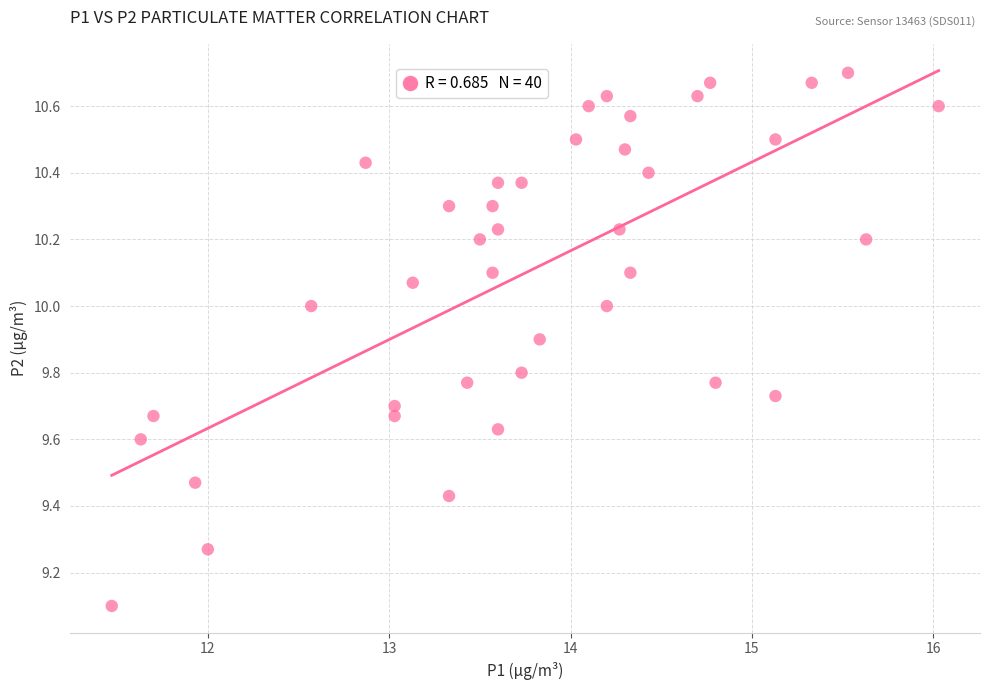

What Y value in the scatter plot is closest to 9?

9.1